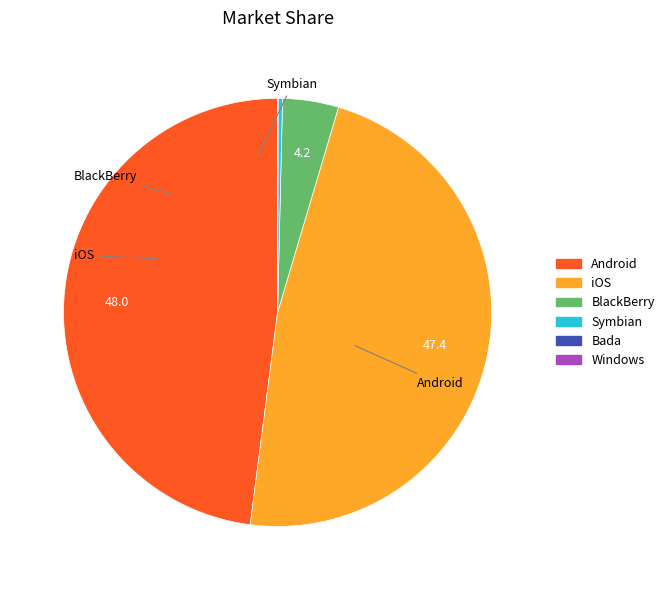

Is there a majority slice in this chart?

No